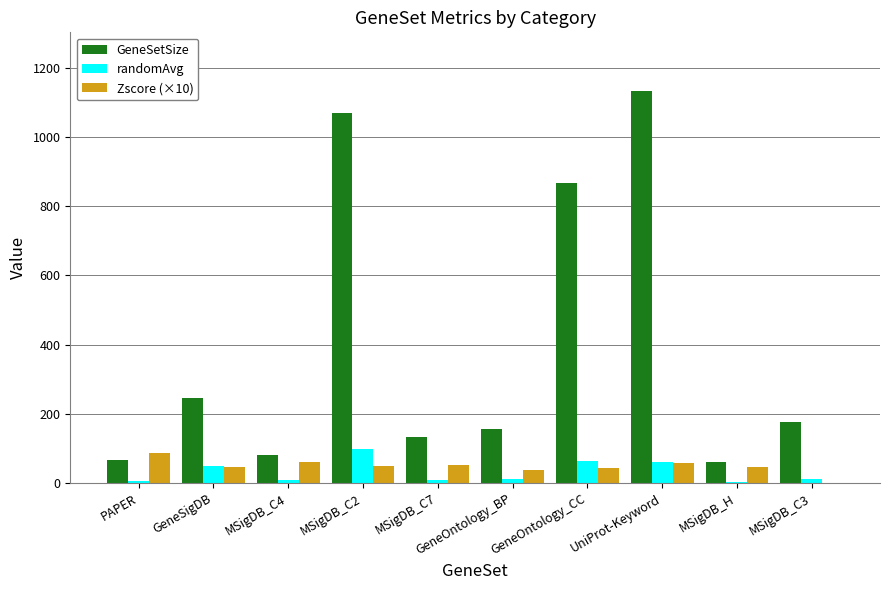

Which series changed the most between GeneOntology_BP and UniProt-Keyword?

GeneSetSize